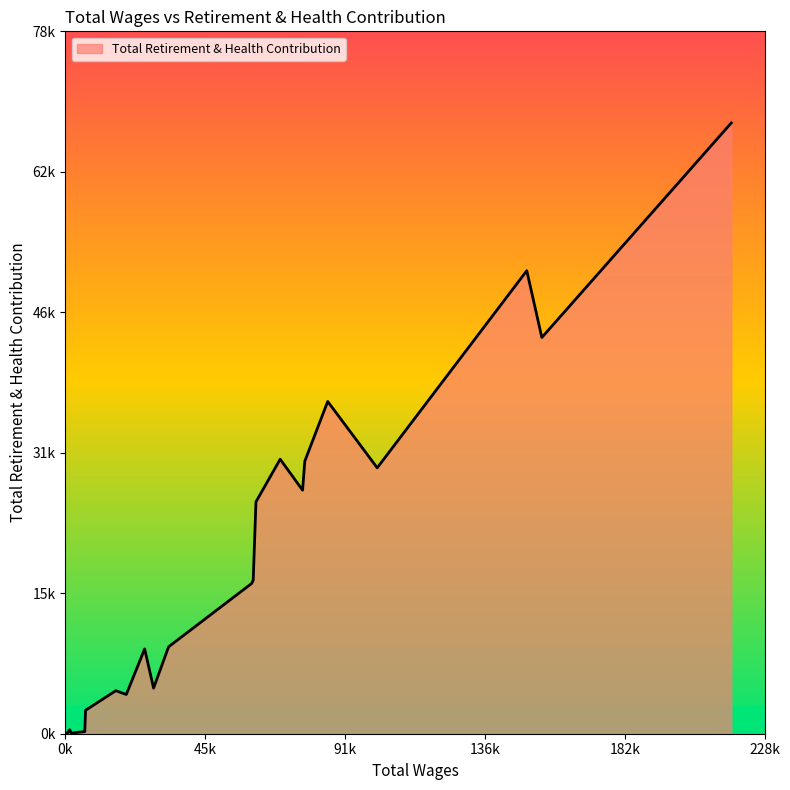

Does the chart have visible grid lines?

No